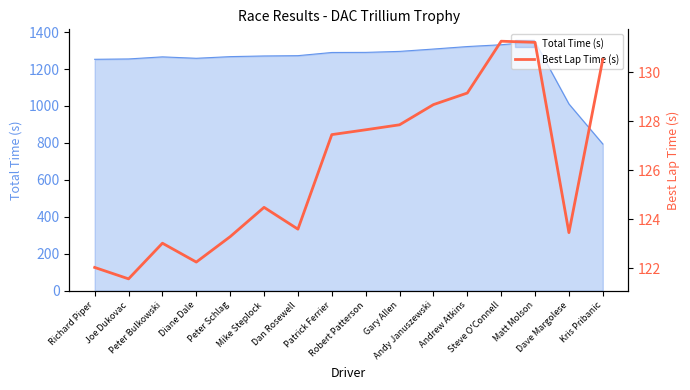

How many data points are less than 127?

8